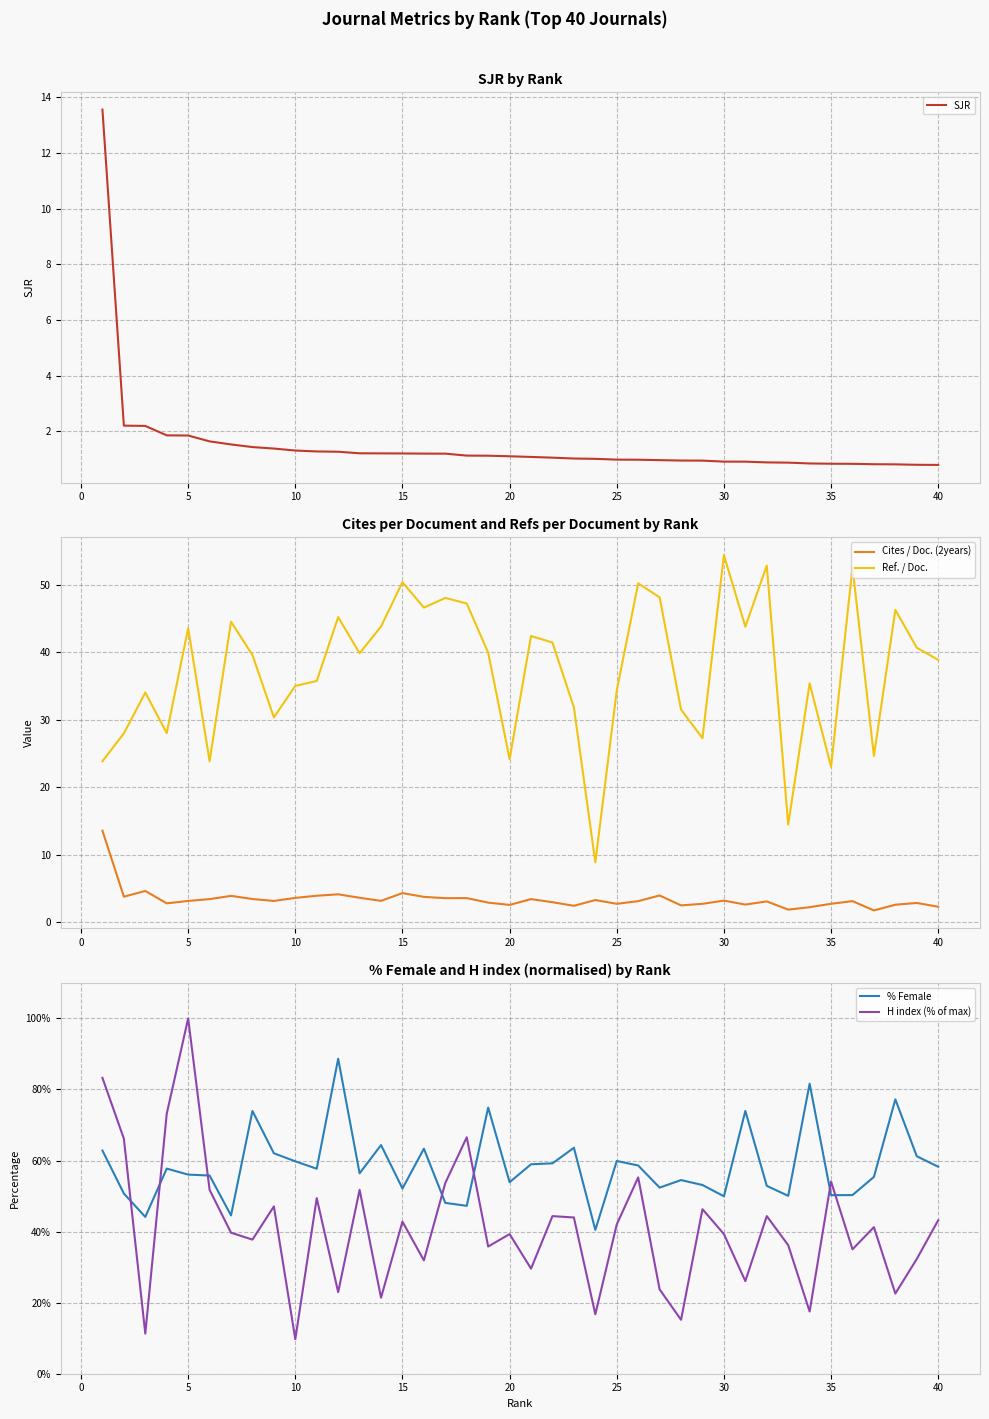

How many lines are shown in the chart?

5